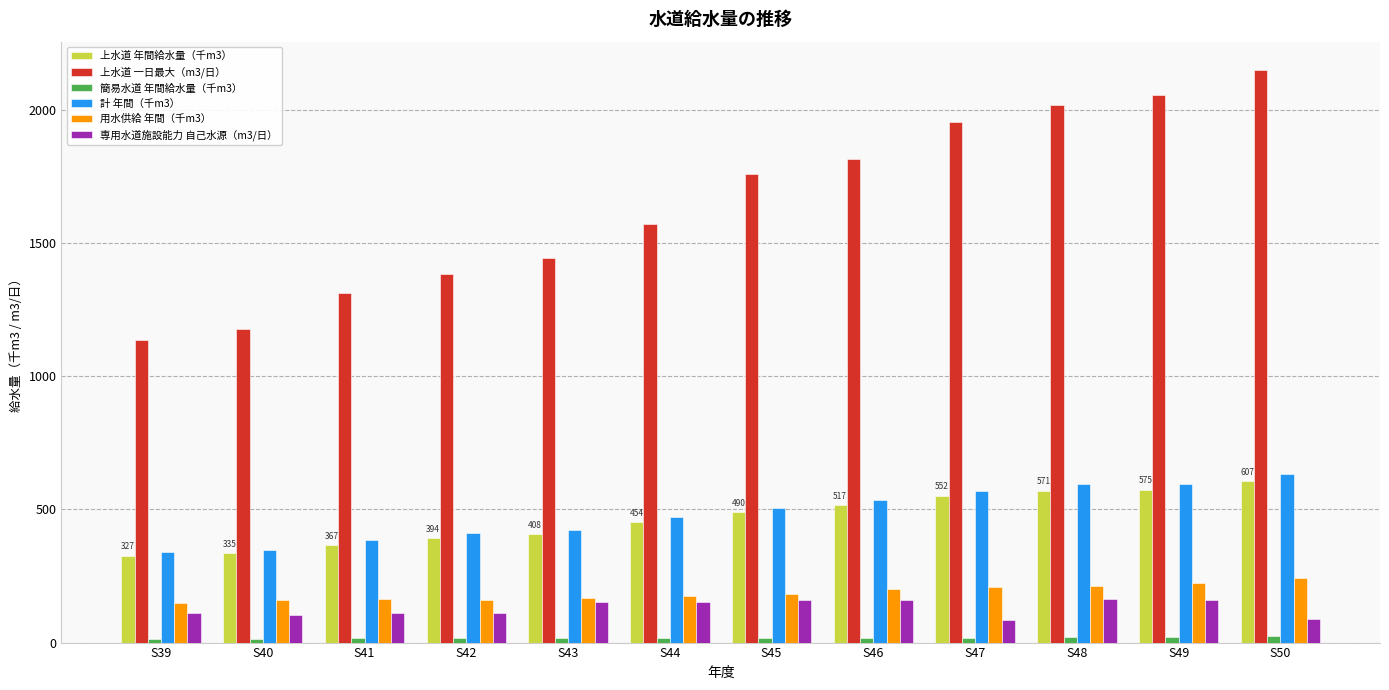

Rank the series by their maximum value, from lowest to highest.

簡易水道 年間給水量（千m3）, 専用水道施設能力 自己水源（m3/日）, 用水供給 年間（千m3）, 上水道 年間給水量（千m3）, 計 年間（千m3）, 上水道 一日最大（m3/日）